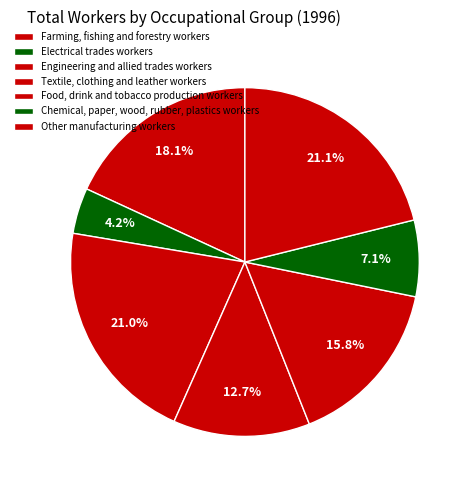

To the nearest percent, what is the combined percentage of Farming, fishing and forestry workers and Textile, clothing and leather workers?

31%